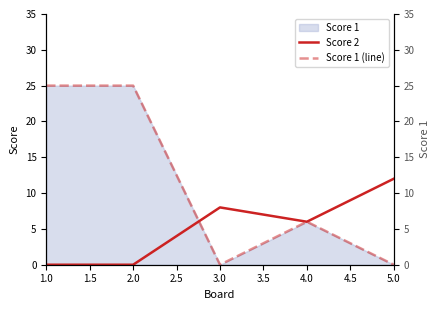

True or false: Score 1 (line) and Score 2 intersect in this chart.

True